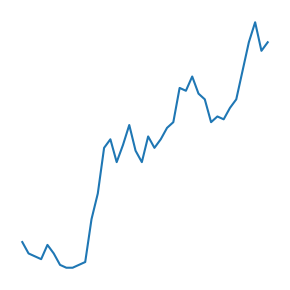

Does the chart have visible grid lines?

No